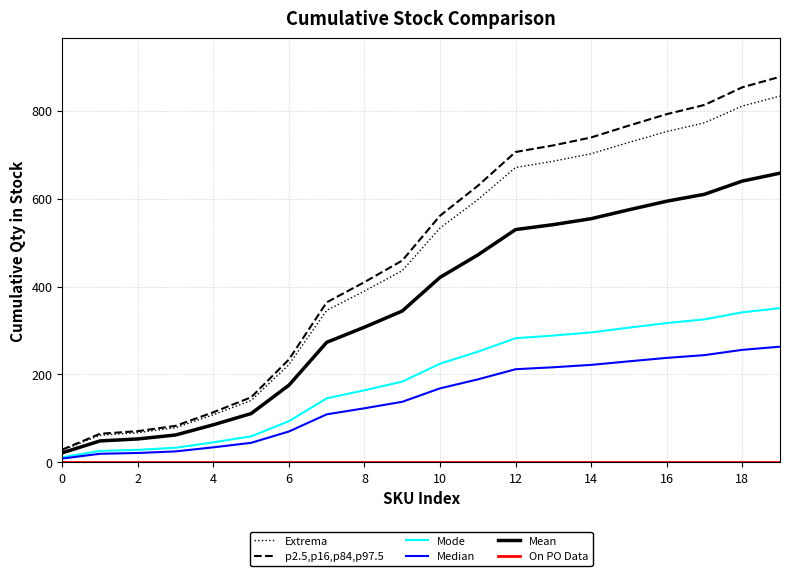

True or false: p2.5,p16,p84,p97.5 and Mode cross at least once.

False